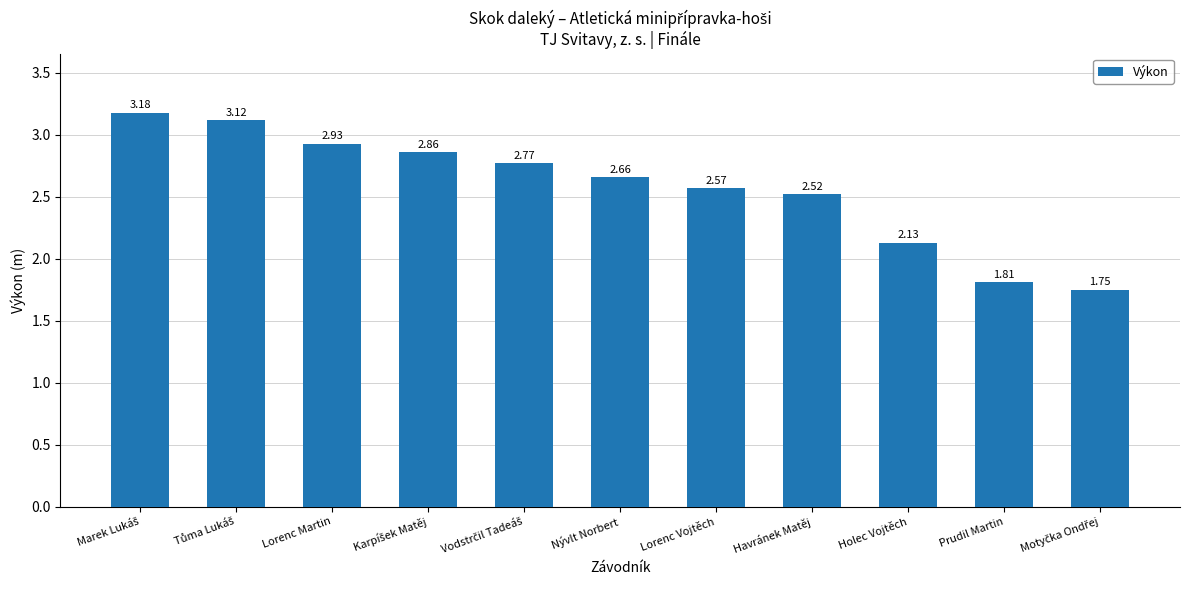

How many data points are less than 2?

2